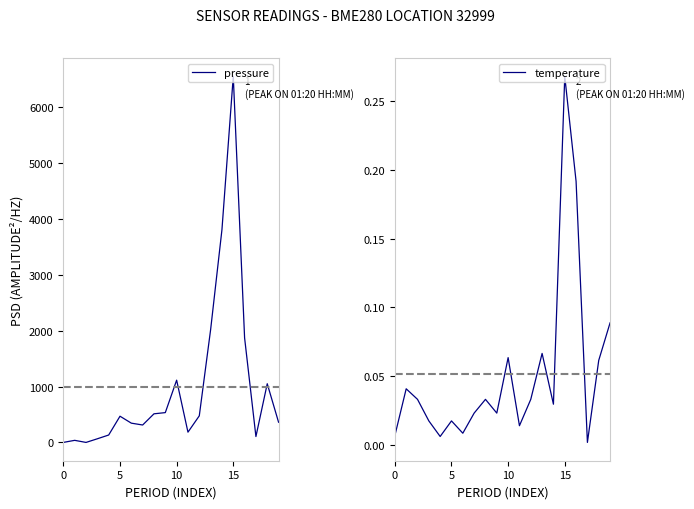

What is the value of the pressure point at the 10th from the left?

533.3